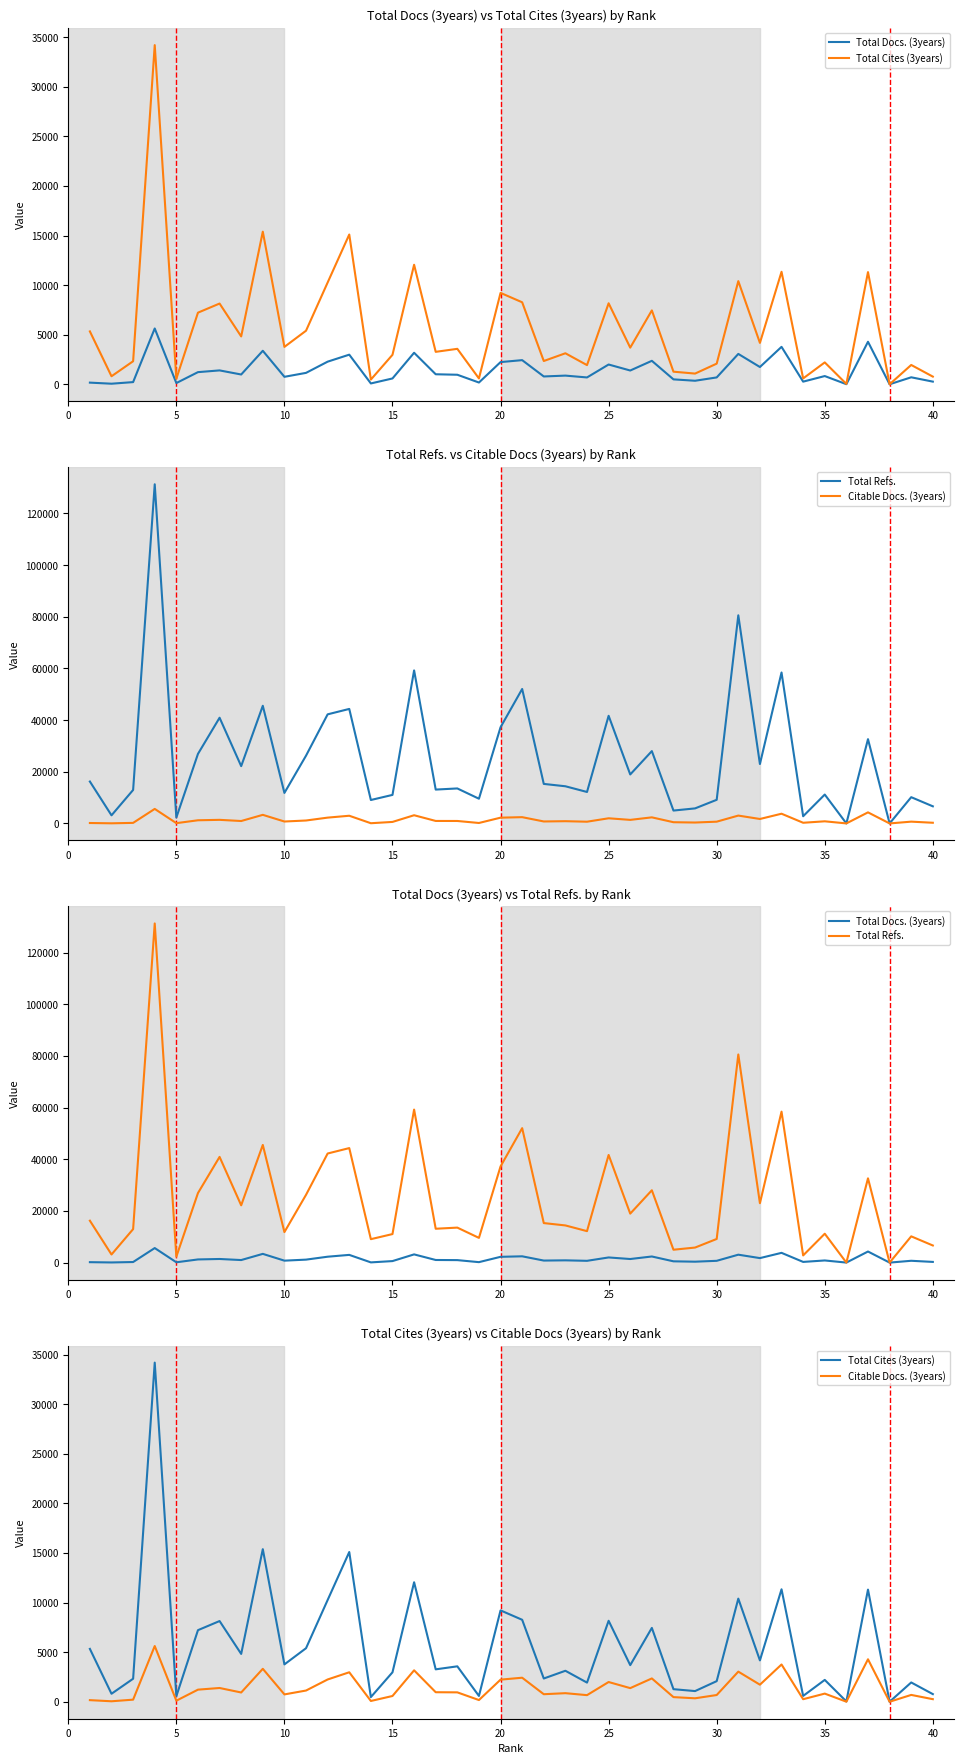

The value of Total Refs. at 10 is 17568. True or false?

False